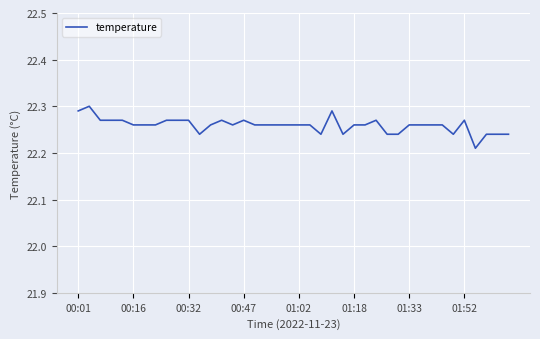

Reading left to right, what are all the values shown in this chart?

22.3	22.3	22.3	22.3	22.3	22.3	22.3	22.3	22.3	22.3	22.3	22.2	22.3	22.3	22.3	22.3	22.3	22.3	22.3	22.3	22.3	22.3	22.2	22.3	22.2	22.3	22.3	22.3	22.2	22.2	22.3	22.3	22.3	22.3	22.2	22.3	22.2	22.2	22.2	22.2